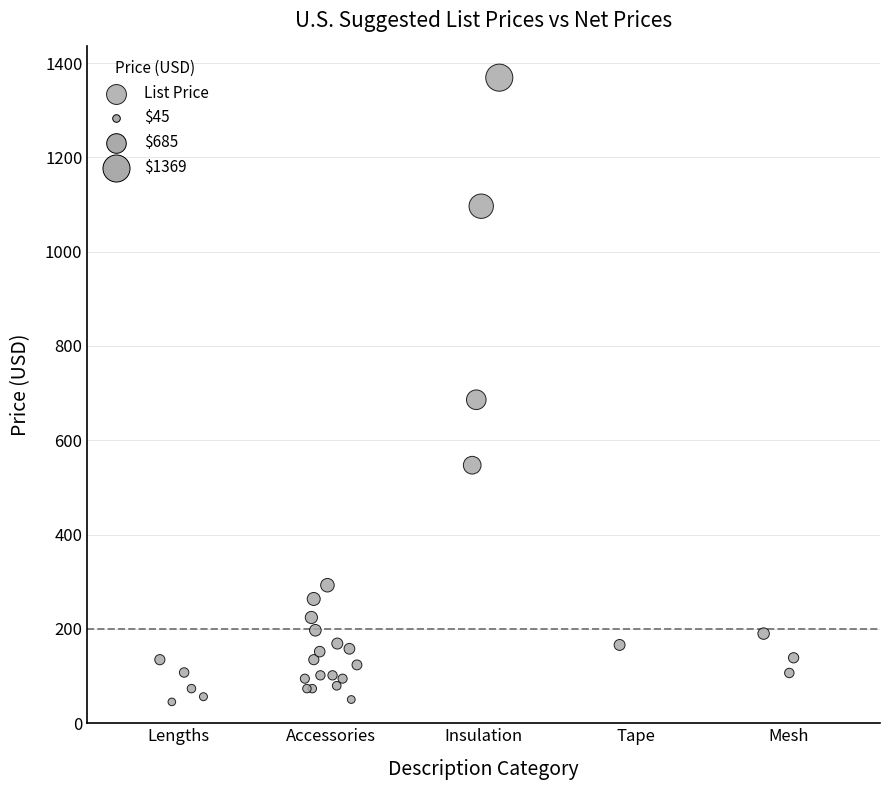

What Y value in the scatter plot is closest to 707?

686.0